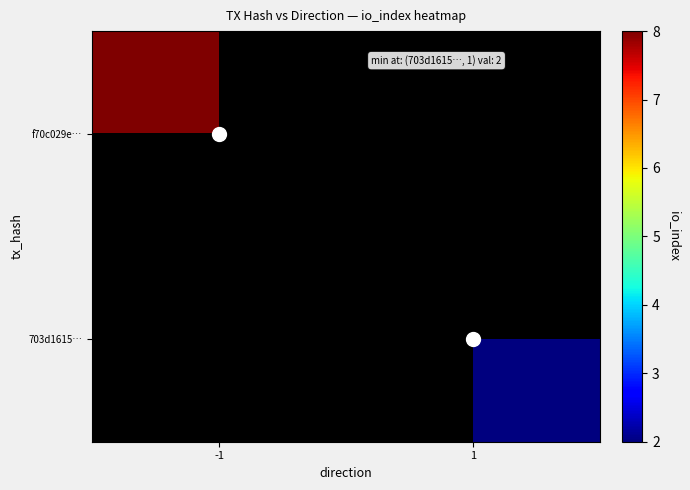

The 703d1615… series shows 2.0 at 1. True or false?

True